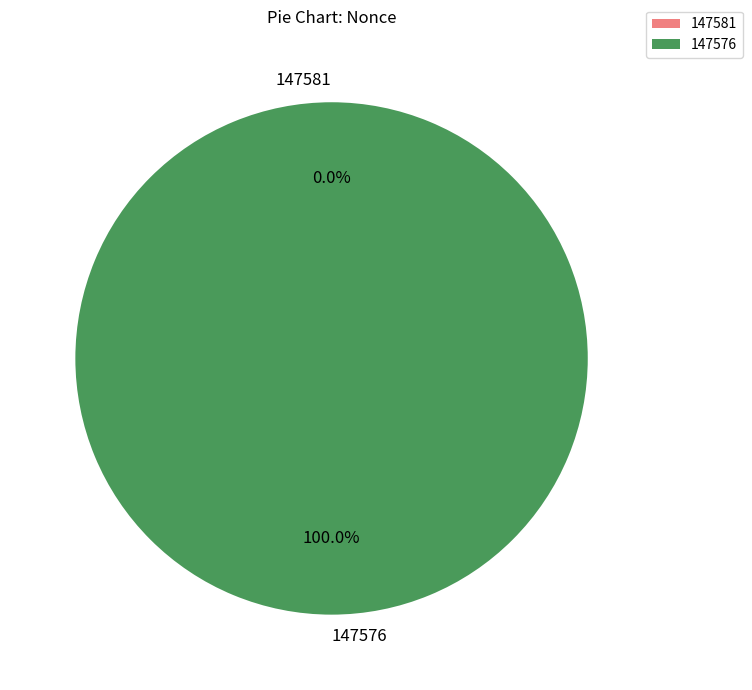

To the nearest percent, what is the average slice percentage?

50%